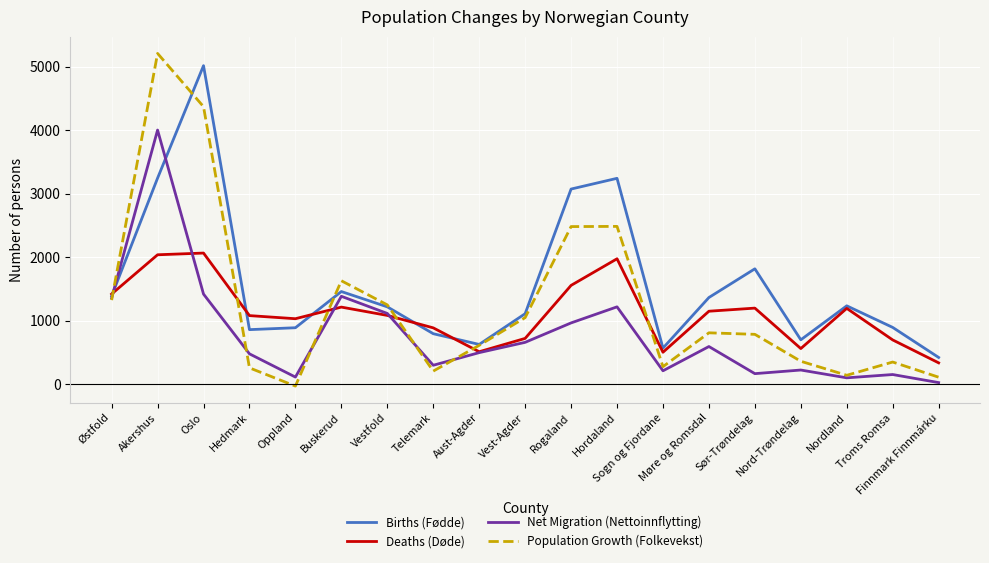

At which label does Population Growth (Folkevekst) reach its minimum?

Oppland